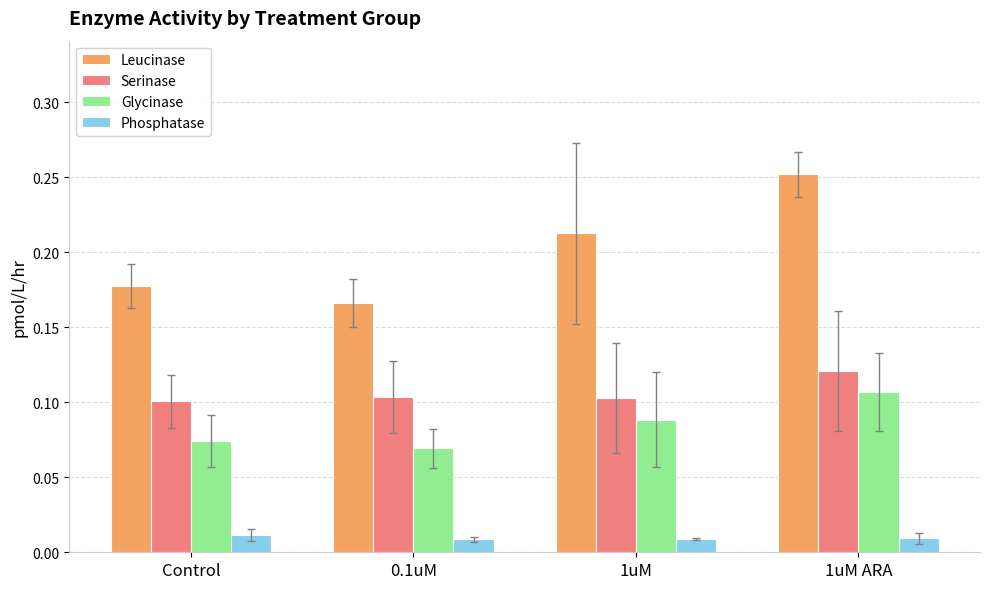

Which category has the lowest value in the Glycinase series?

0.1uM